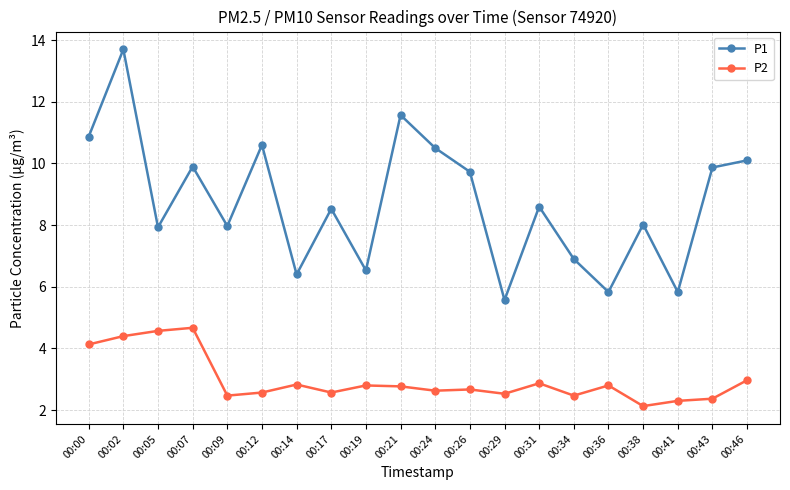

What is the difference between the maximum and minimum values in the P2 series?

2.5